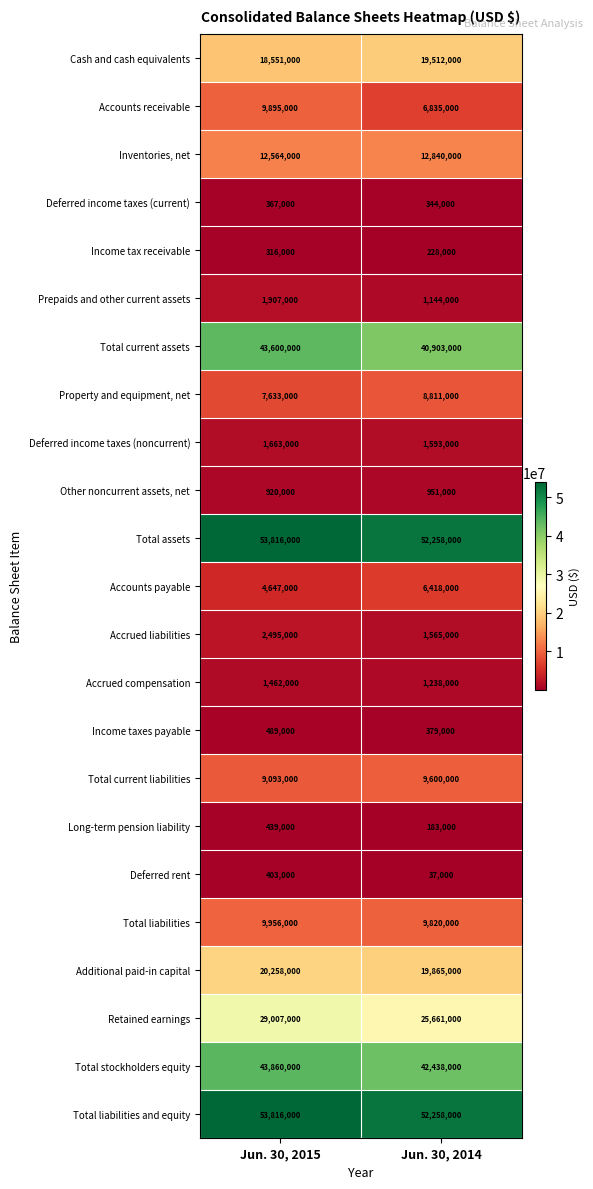

What value does the Accrued liabilities series have at Jun. 30, 2014, to the nearest 100?

1565000